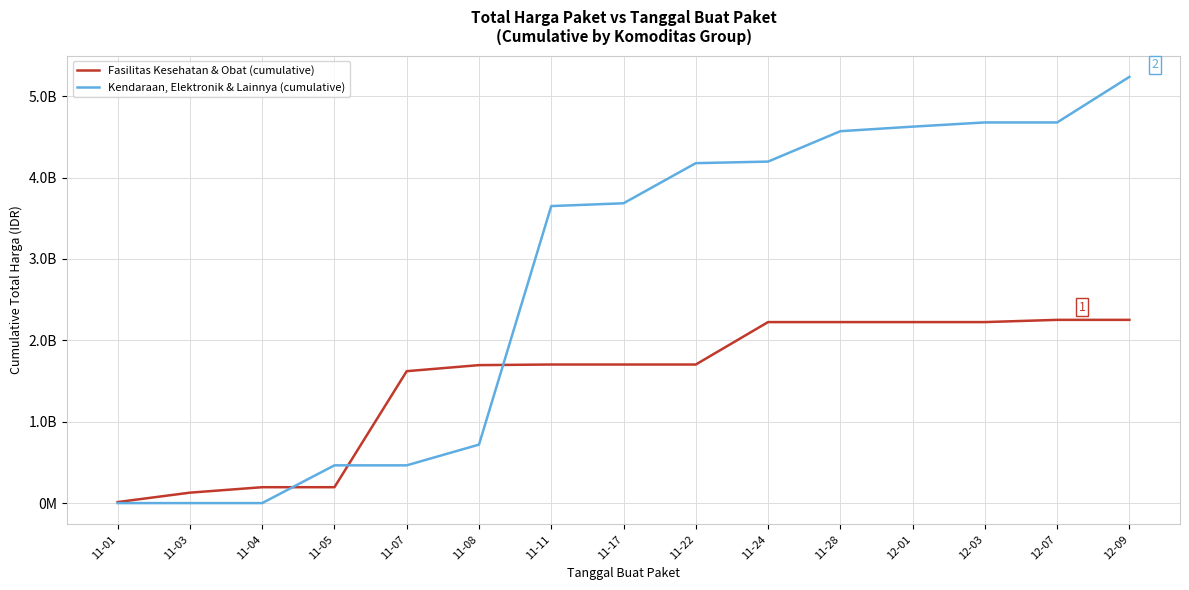

What are all the series names shown in the legend?

Fasilitas Kesehatan & Obat (cumulative), Kendaraan, Elektronik & Lainnya (cumulative)